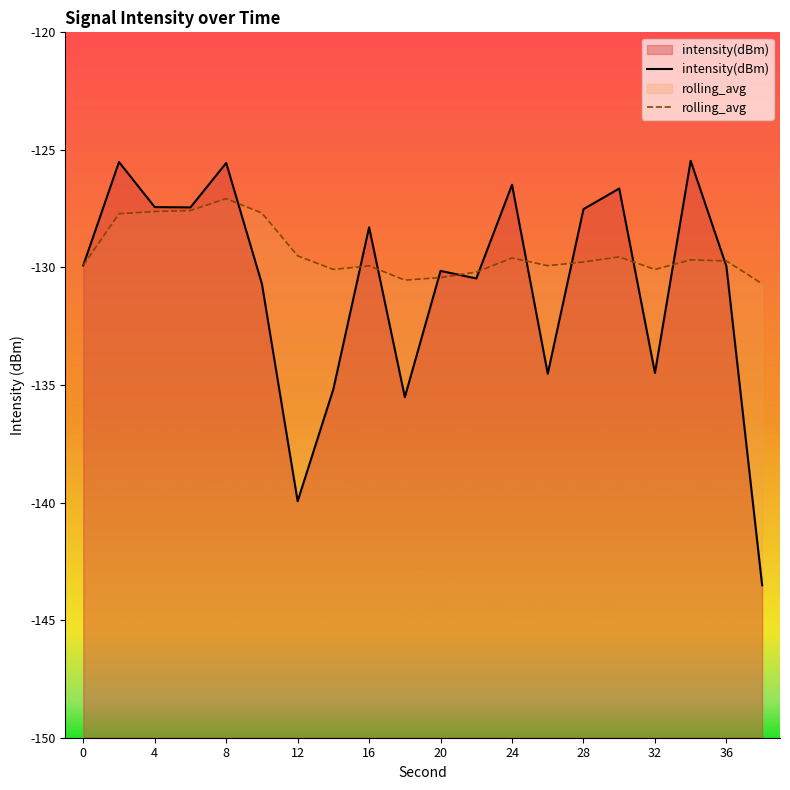

Which has a higher value, 17 or 15?

17